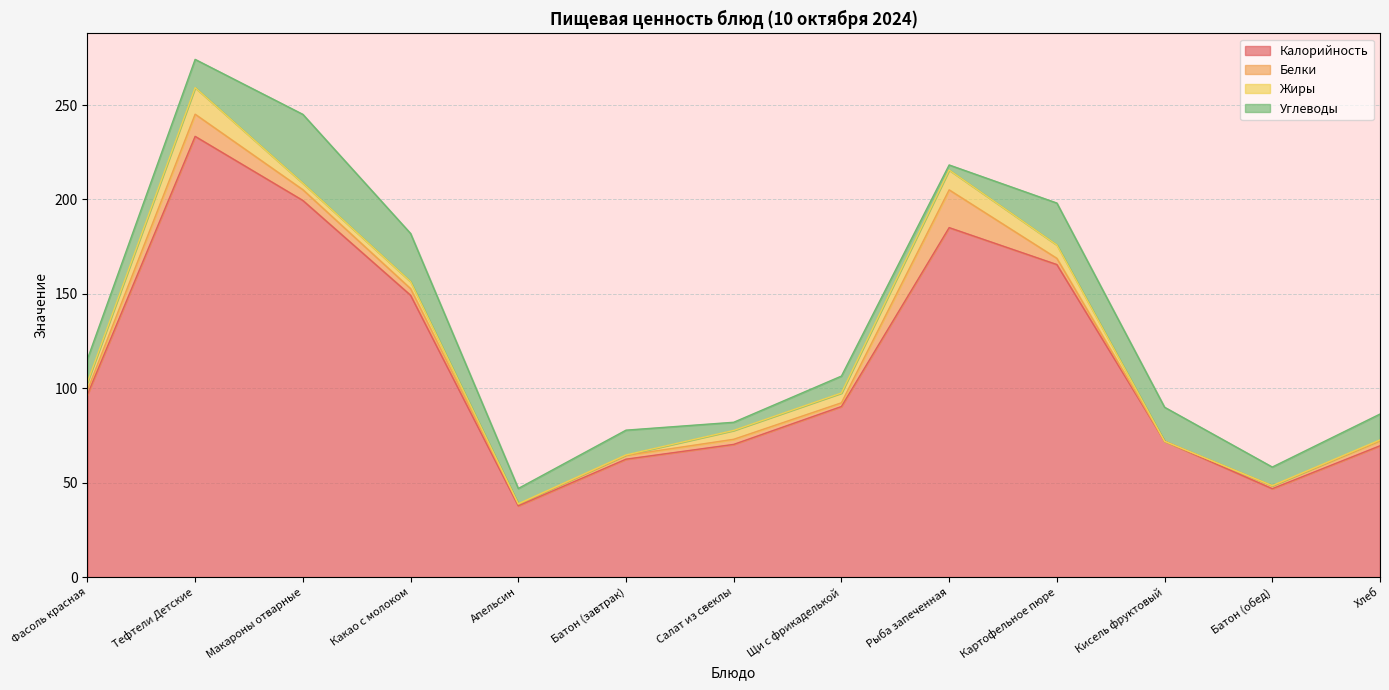

What is the label of the 12th point from the left?

Батон (обед)